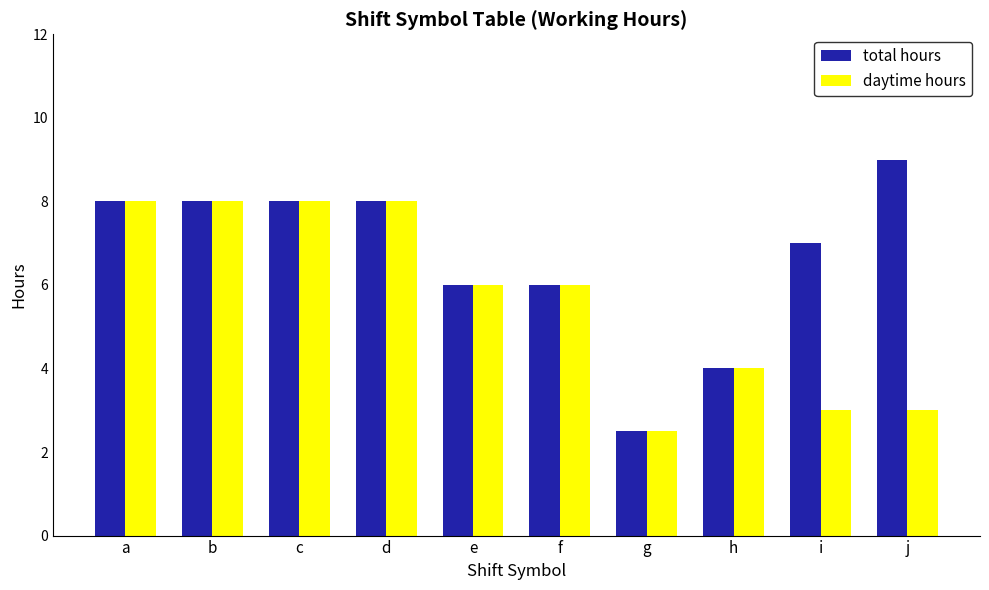

What is the difference between the highest and lowest values at j?

6.0